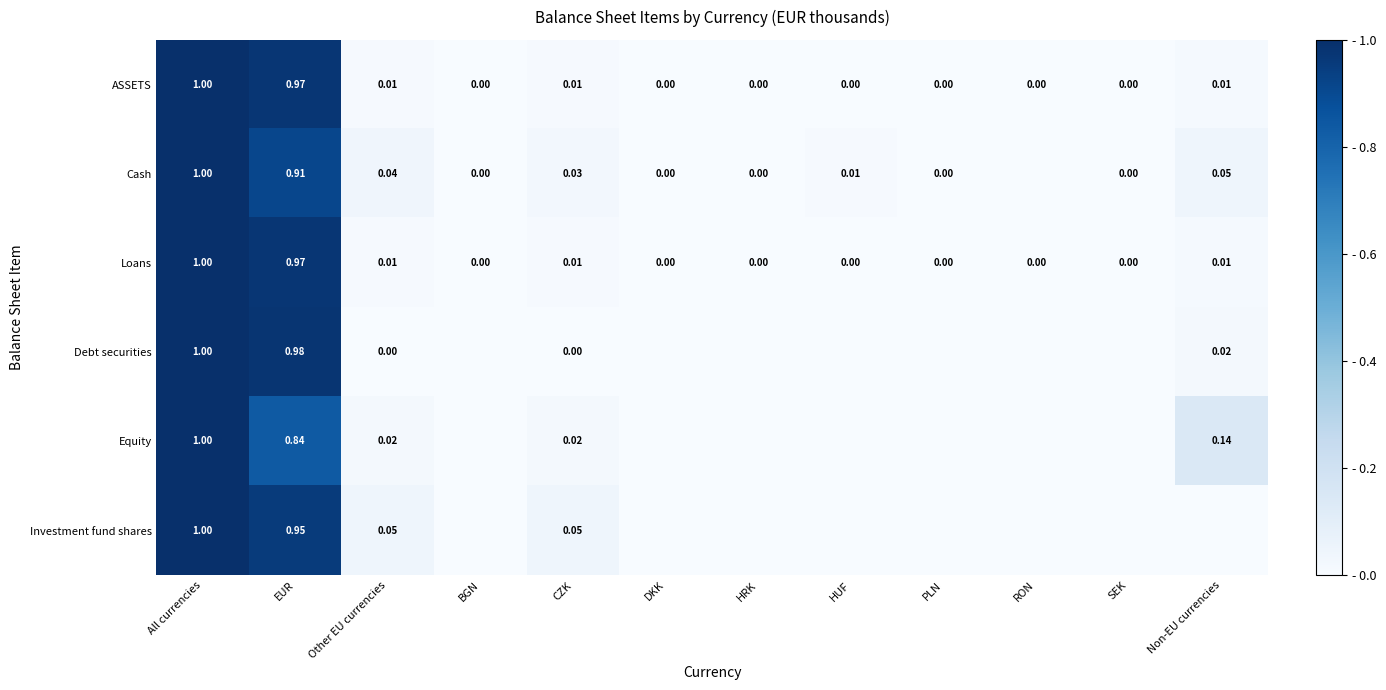

What is the difference between the maximum and minimum values in the Investment fund shares series?

1.0